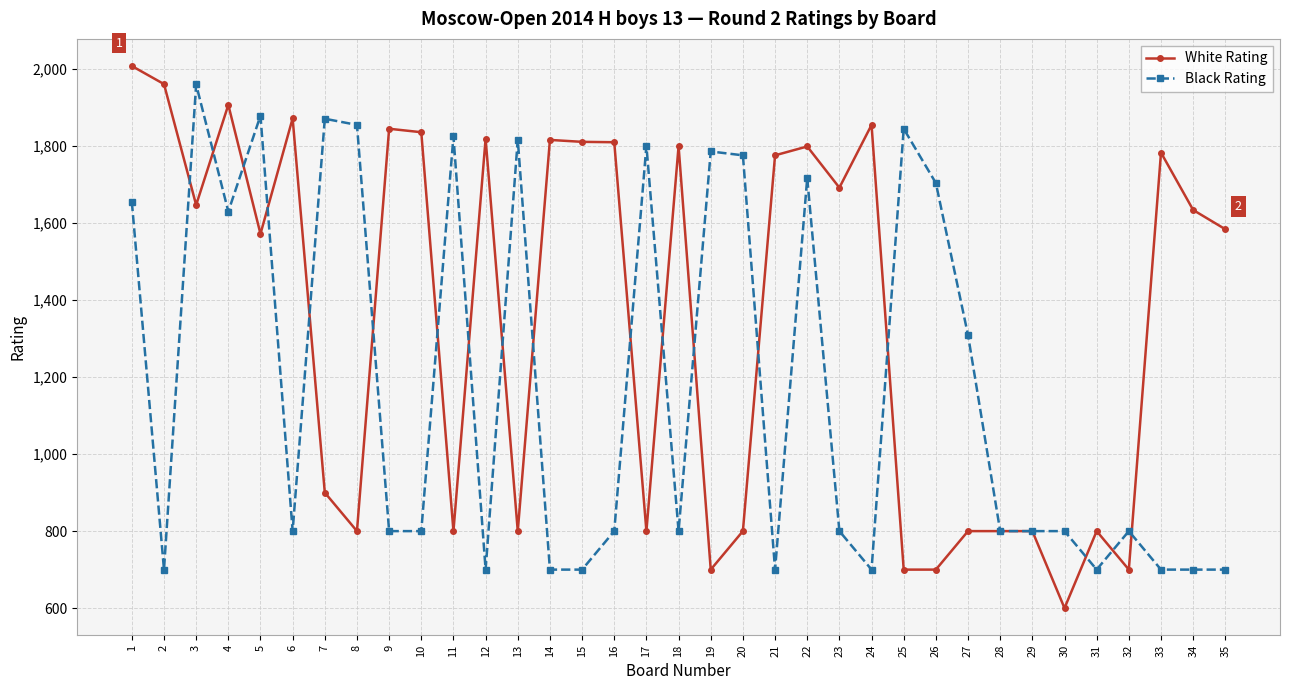

How many values in the White Rating series are below 1634?

17